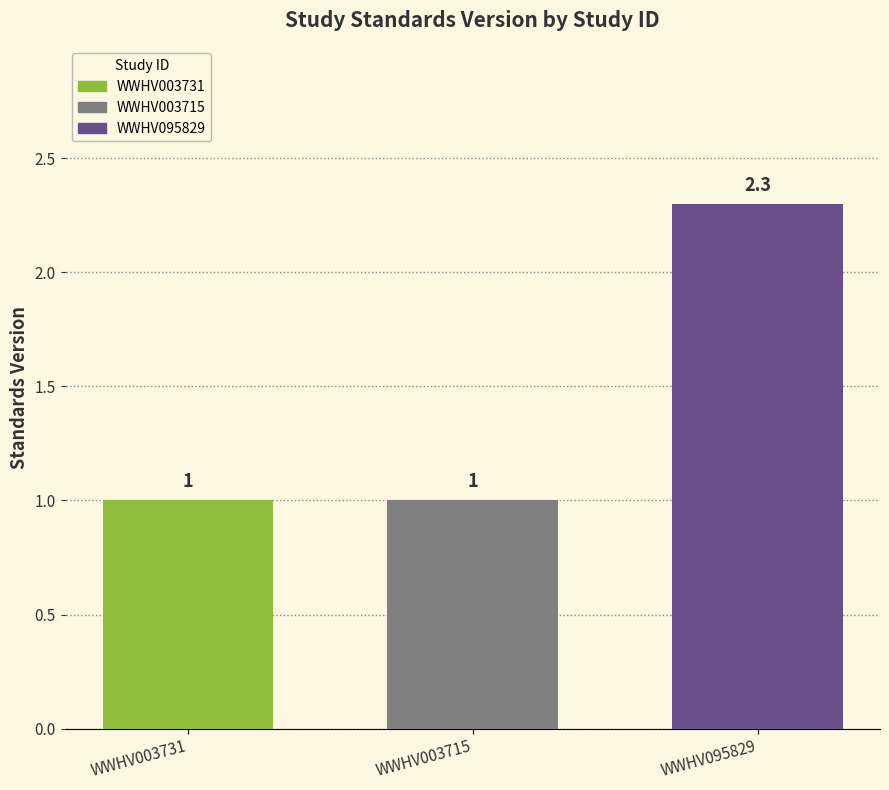

Is it true that the value at WWHV095829 is 2.3?

True